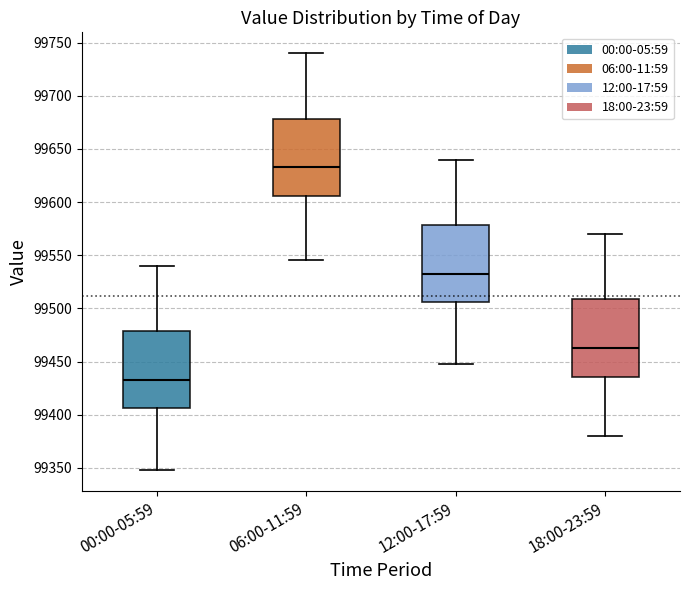

Where does the median line of the box for 06:00-11:59 sit on the y-axis? The values are not printed on the chart, so give them approximately, as read against the axis.

99635